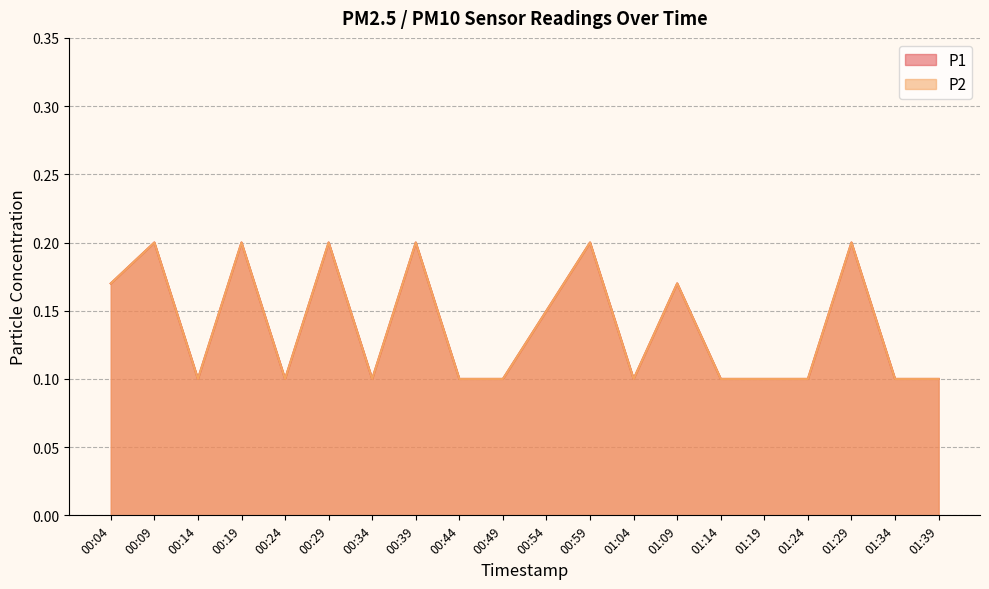

Which series changed the most between 01:09 and 01:39?

P1